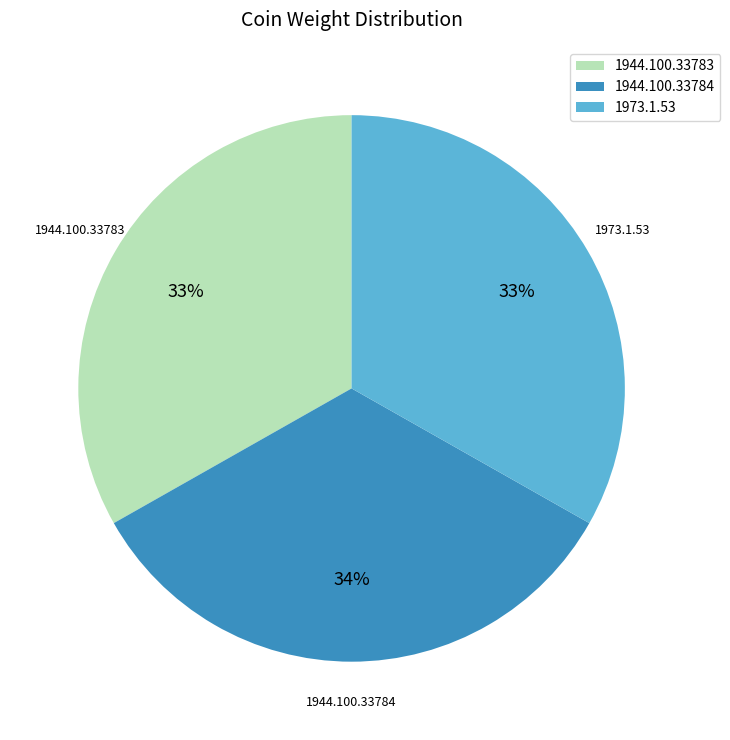

Is it true that 1973.1.53 is 33% of the pie?

True